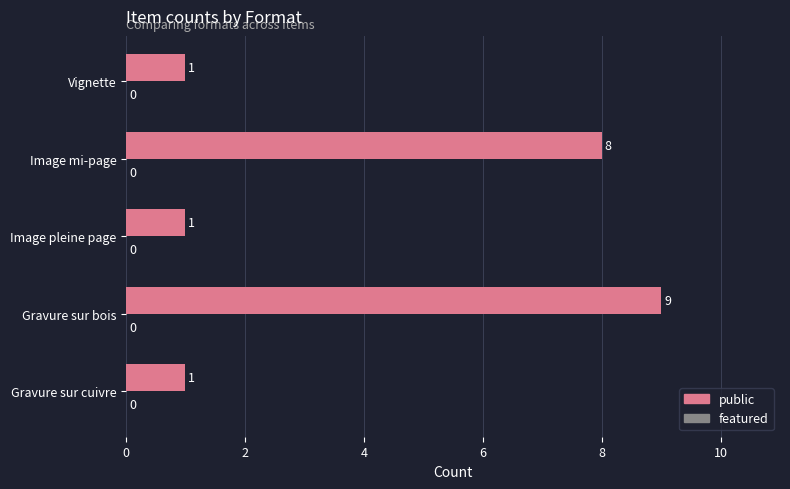

Reading bottom to top, what are all the values shown in this chart?

Gravure sur cuivre=1	Gravure sur bois=9	Image pleine page=1	Image mi-page=8	Vignette=1